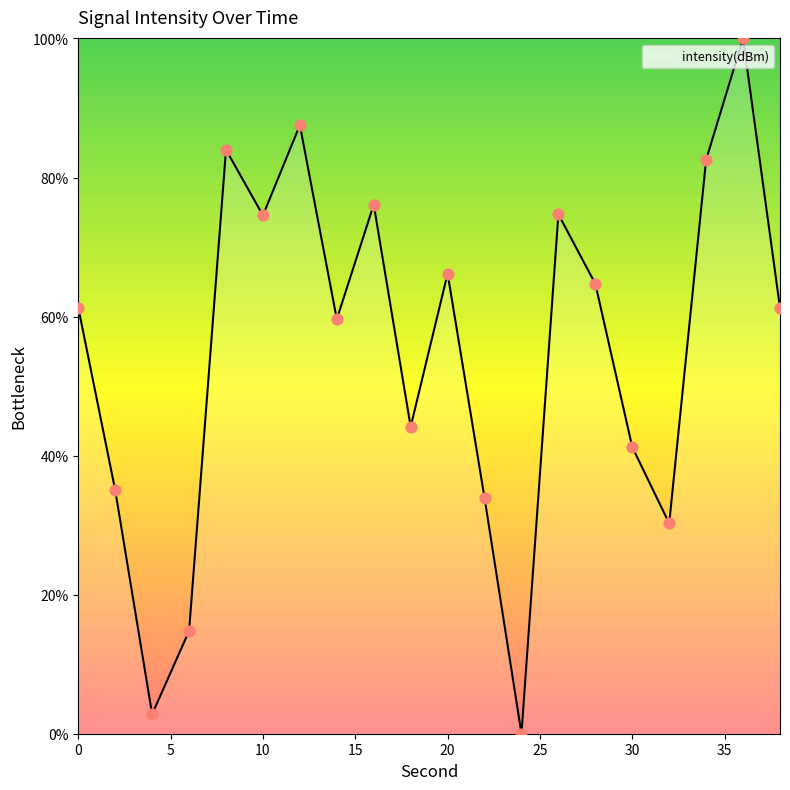

What is the difference between the maximum and minimum values?

100.0